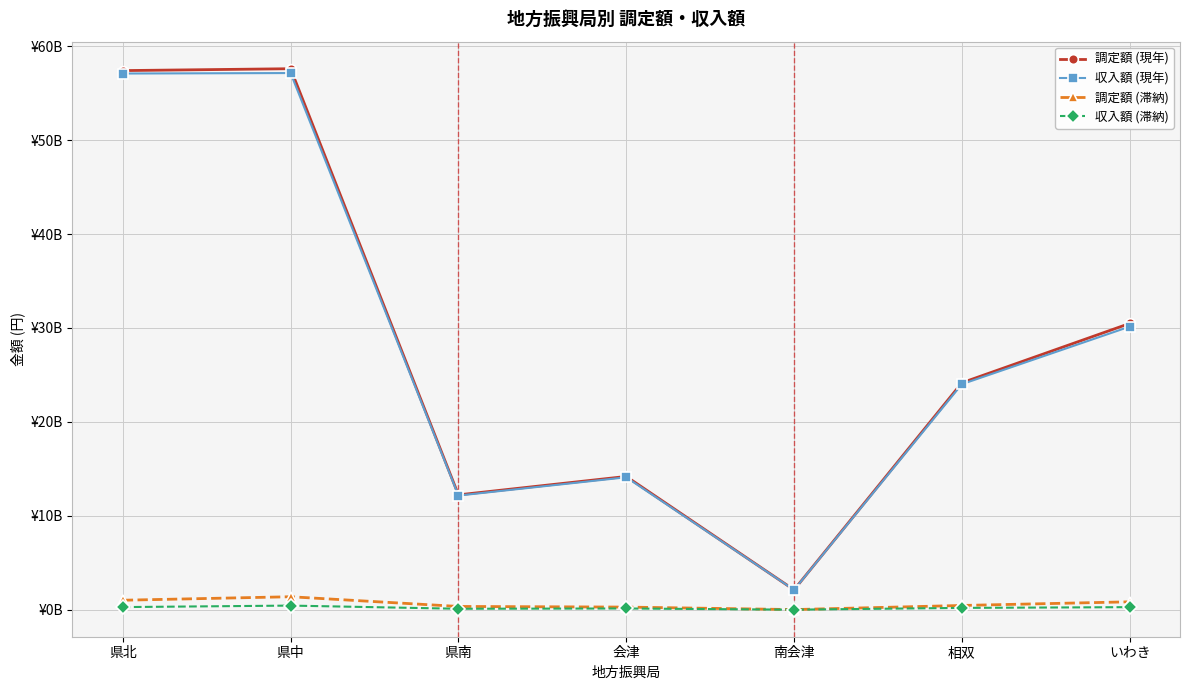

Which series has the widest spread of values?

調定額 (現年)